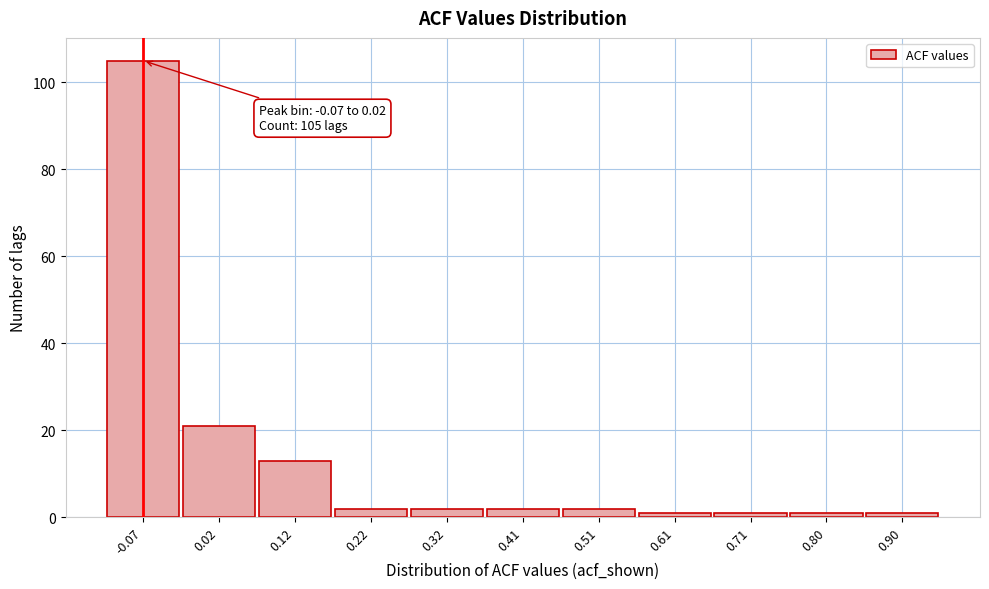

Reading right to left, transcribe all the data shown in this chart.

1	1	1	1	2	2	2	2	13	21	105